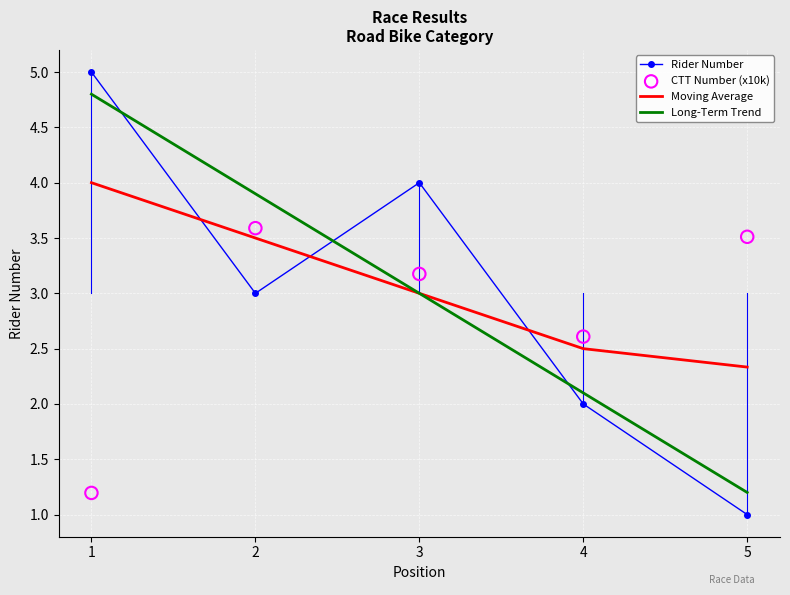

Is the value of ctt_number at 4 greater than the value of number at 1?

No